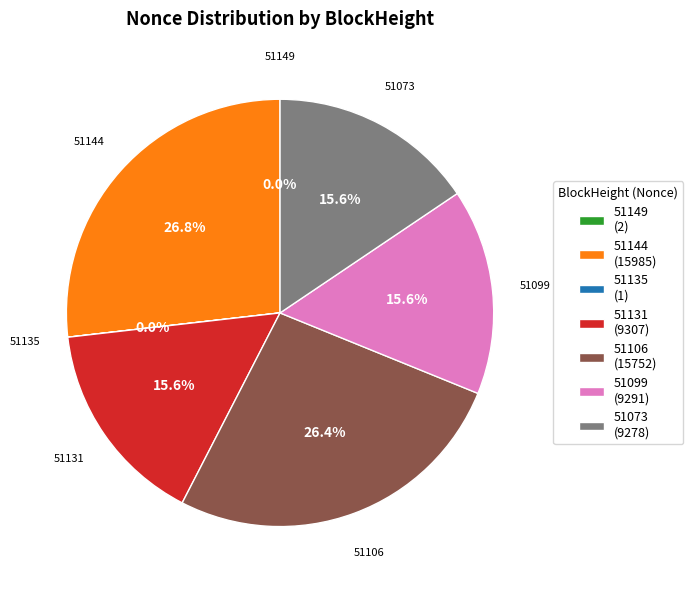

Which has a higher value, 51131 (9307) or 51144 (15985)?

51144 (15985)